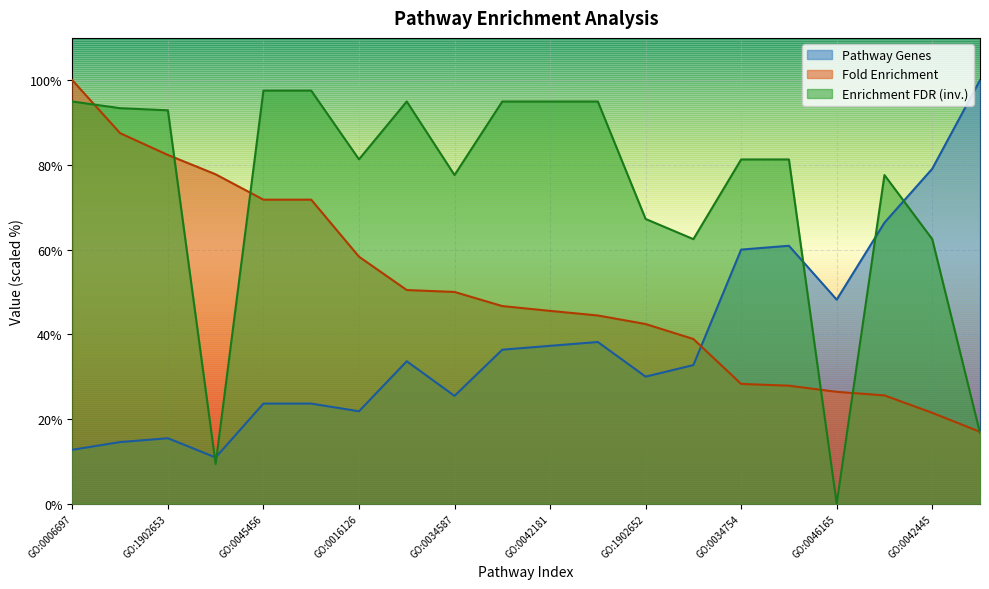

Is it true that Fold Enrichment equals 15.1 at GO:0045455?

False